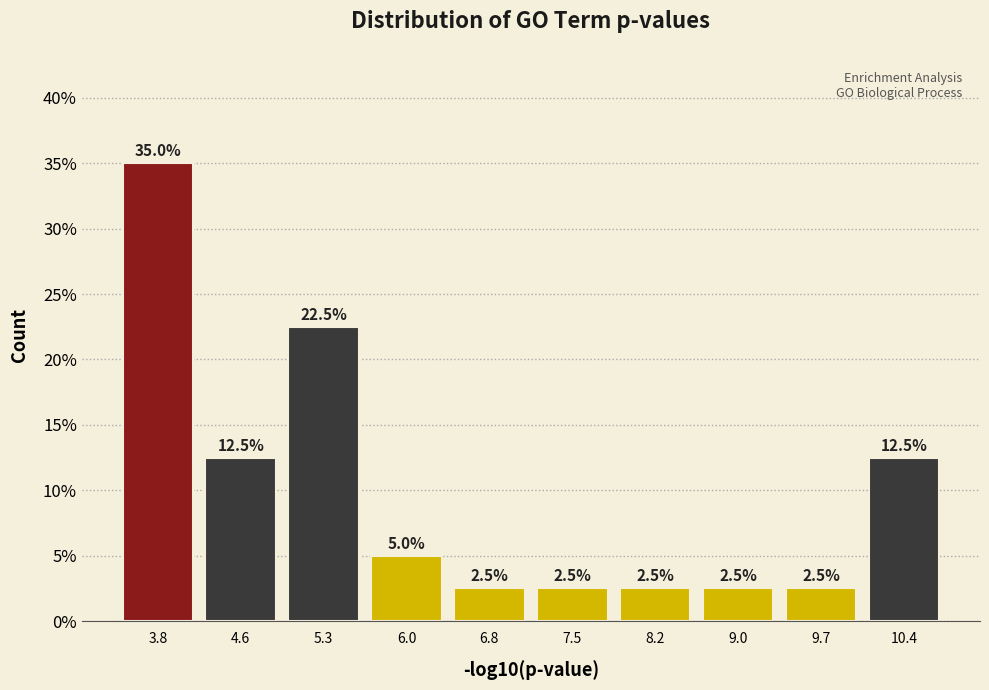

Which range on the x-axis has the tallest bar?

3.5 to 4.2